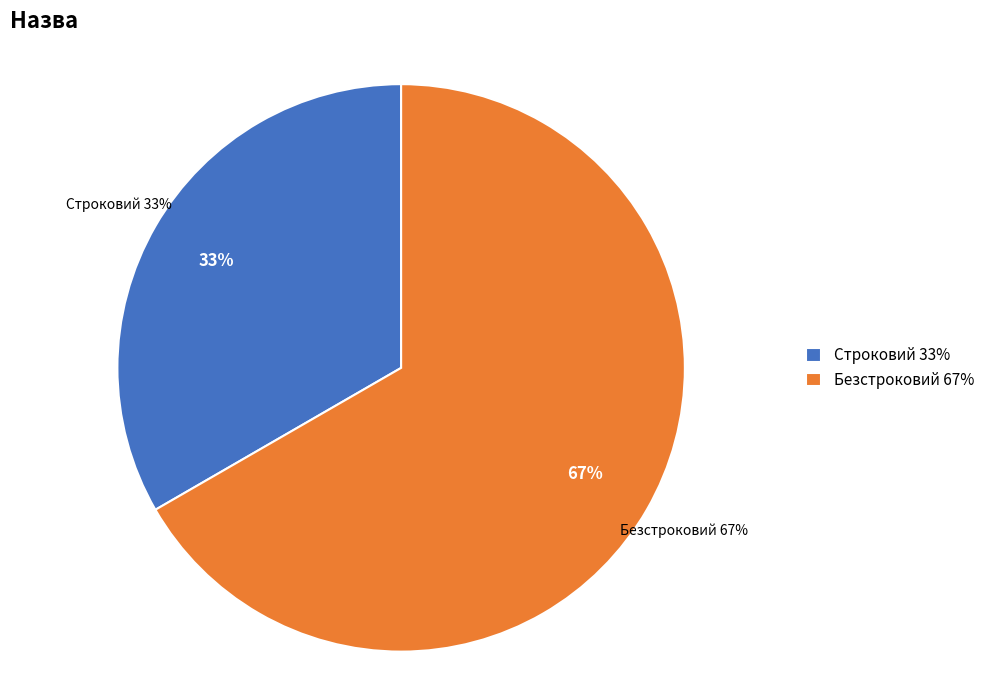

Count the number of slices in the pie.

2